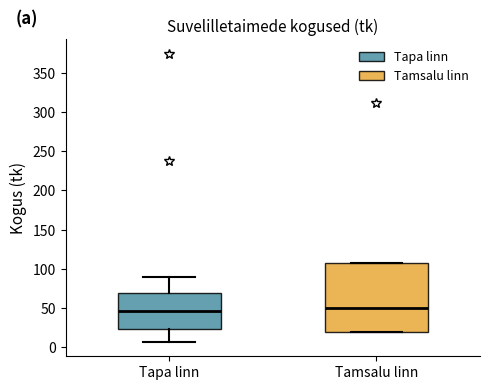

Reading left to right, read every box against the y-axis: the position of its median line, the range the box covers, and the ends of its whiskers. The values are not printed on the chart, so give them approximately, as read against the axis.

Tapa linn: median 45, box 25 to 70, whiskers 5 to 90
Tamsalu linn: median 50, box 20 to 110, whiskers 20 to 110